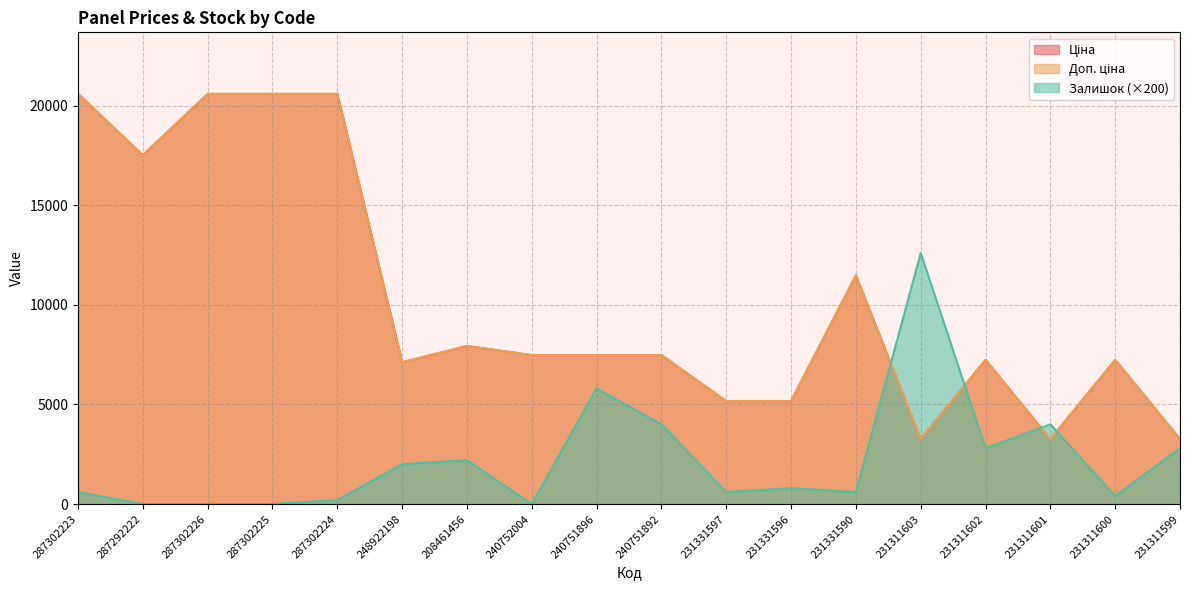

List the series in order of their peak value, highest first.

Ціна, Доп. ціна, Залишок